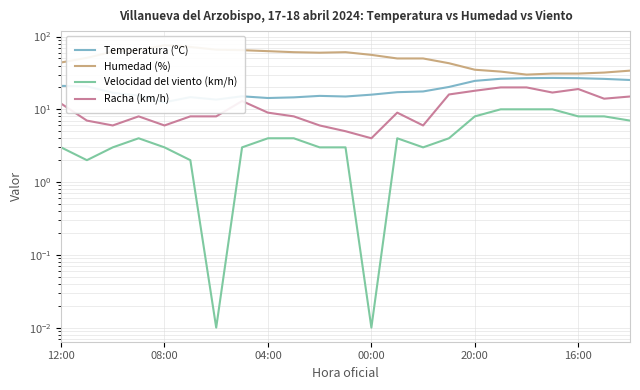

Rank the series at 04:00 from lowest to highest value.

Velocidad del viento (km/h), Racha (km/h), Temperatura (ºC), Humedad (%)